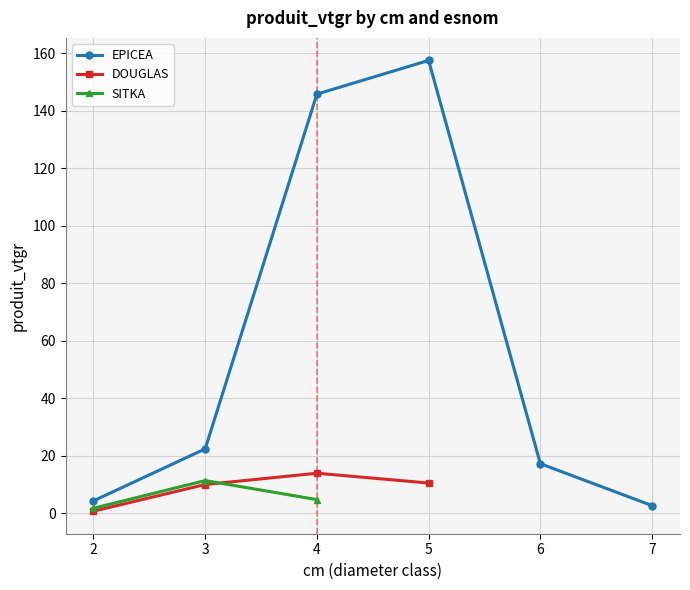

What is the difference between the maximum and minimum values in the SITKA series?

9.6